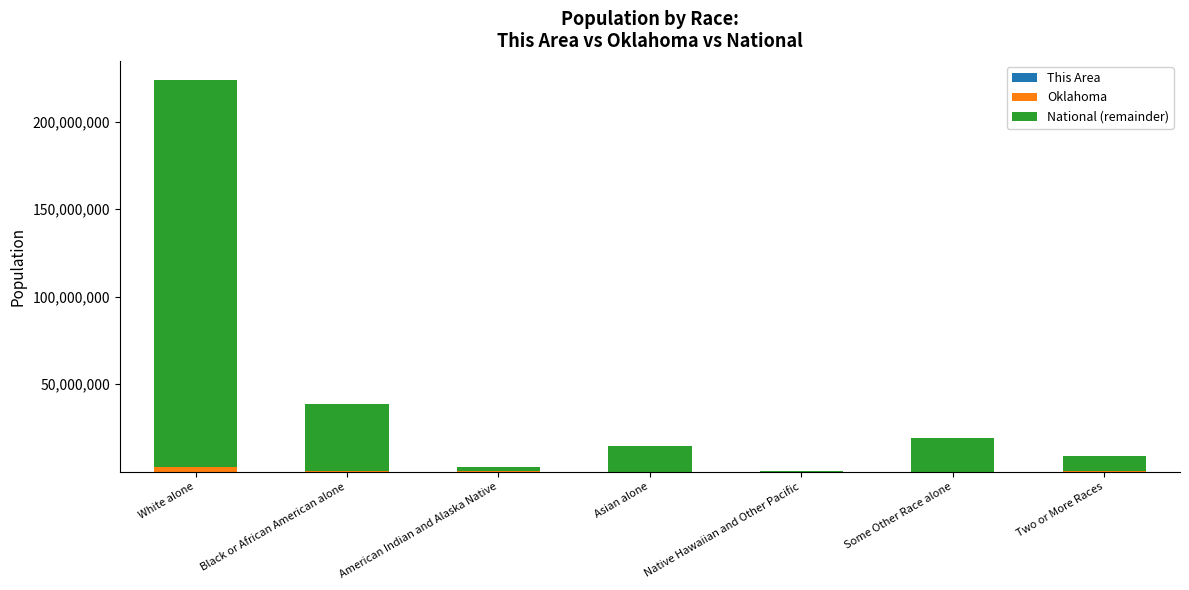

At which category is the sum across all series the highest?

White alone